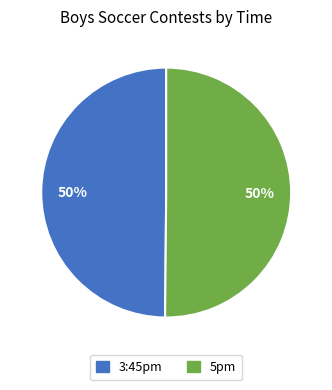

What is the ratio of the value at 5pm to the value at 3:45pm?

1.0